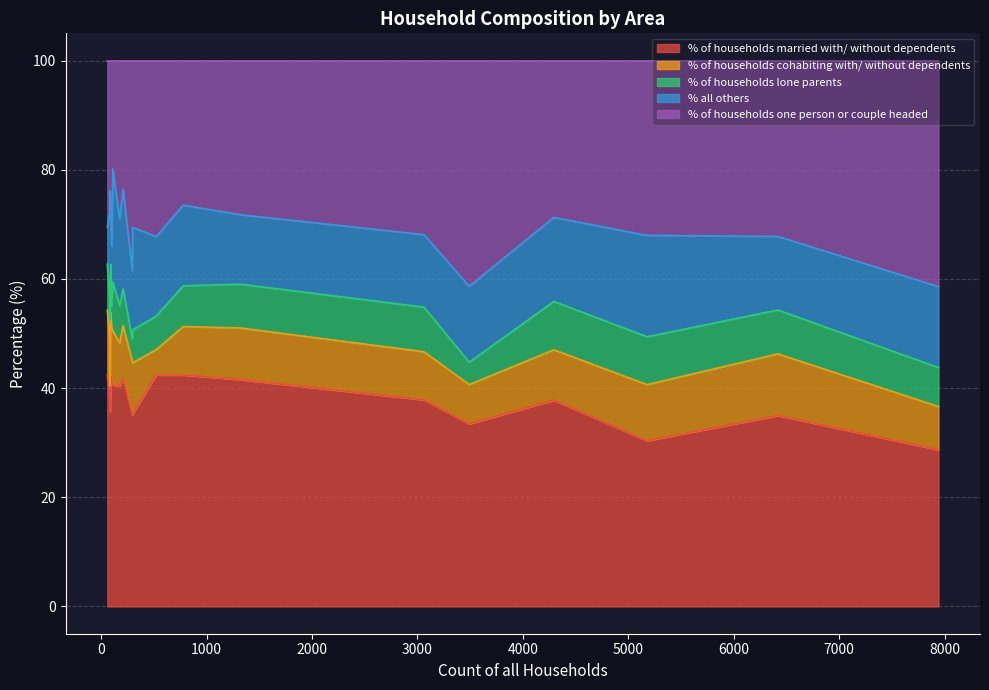

What is the difference between the maximum and minimum values in the % of households married with/ without dependents series?

13.7